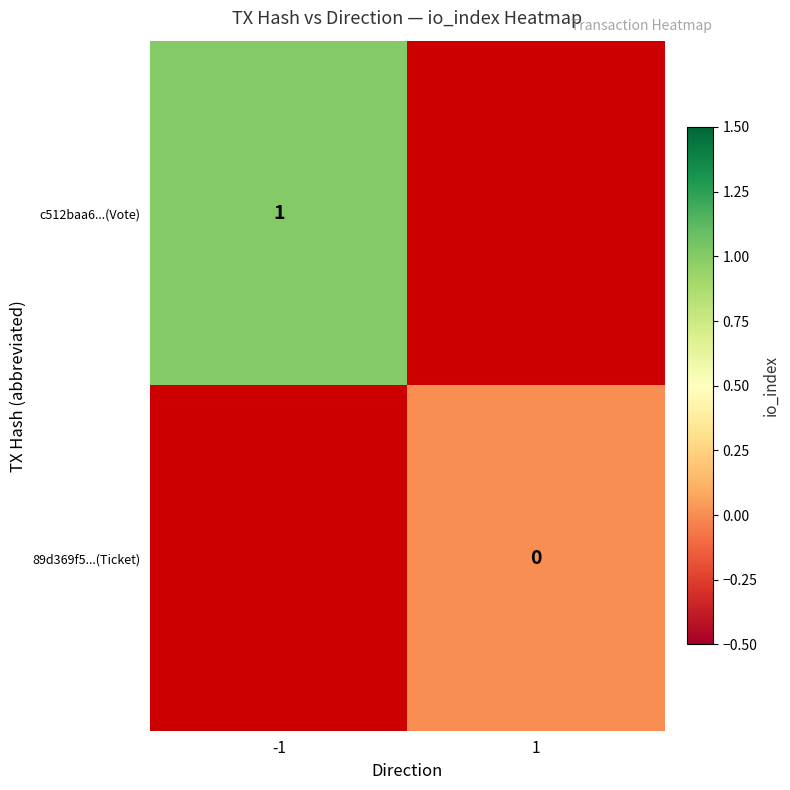

At how many categories does at least one series exceed 0?

1